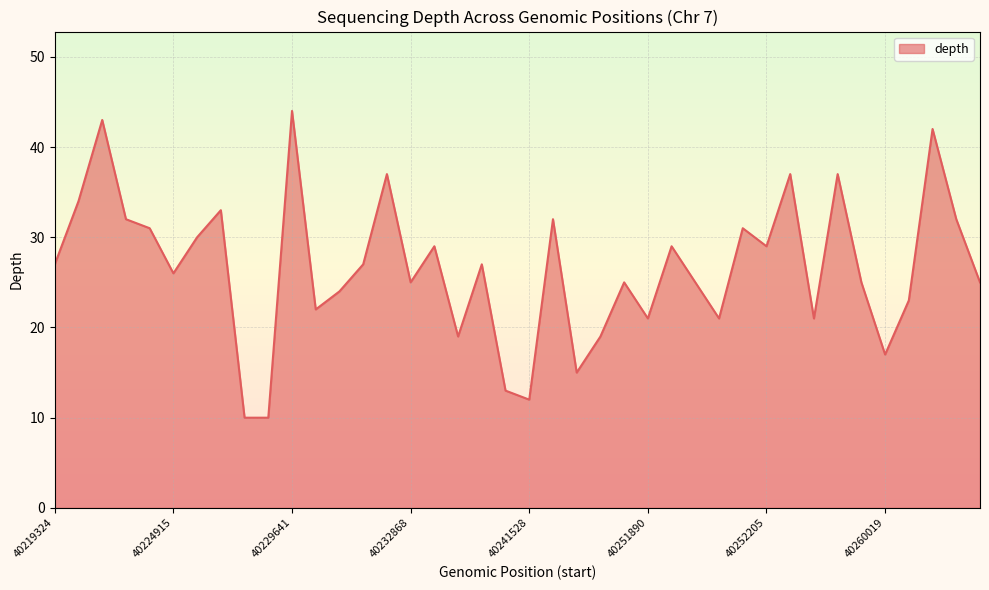

What is the minimum value shown in the chart?

10